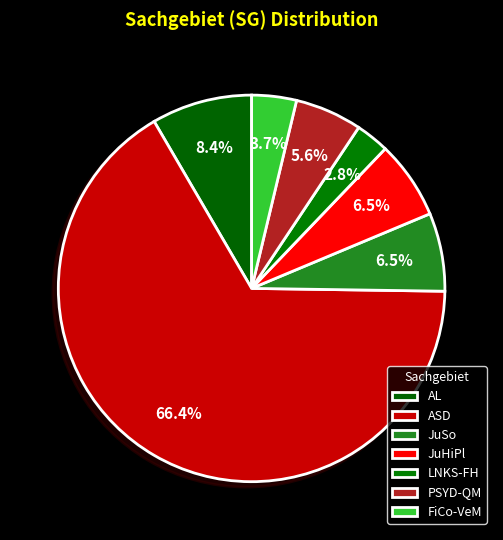

Count the number of slices in the pie.

7